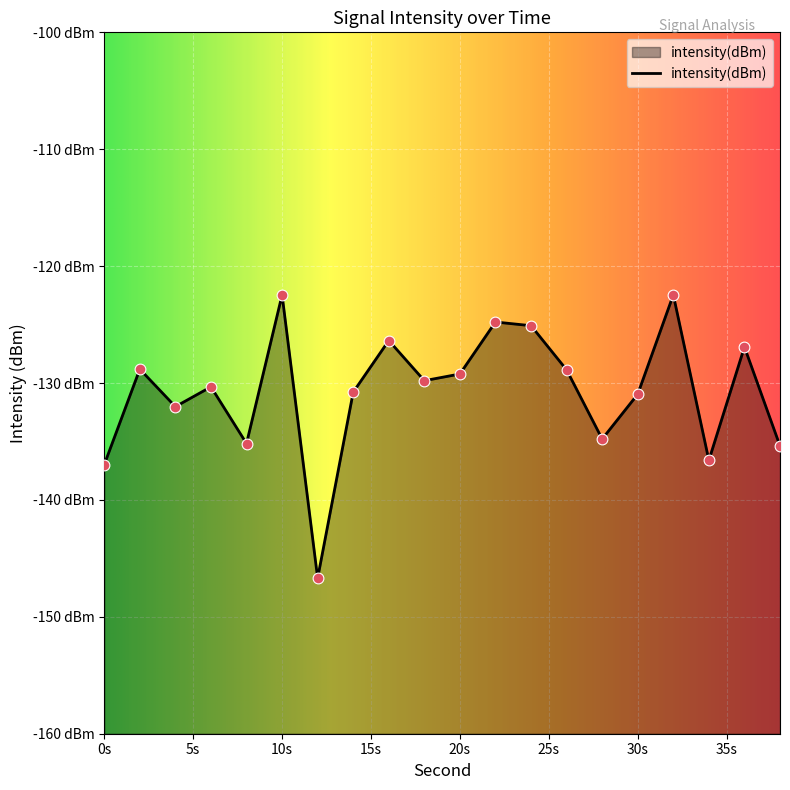

What is the change in value from 4 to 24?

+6.9